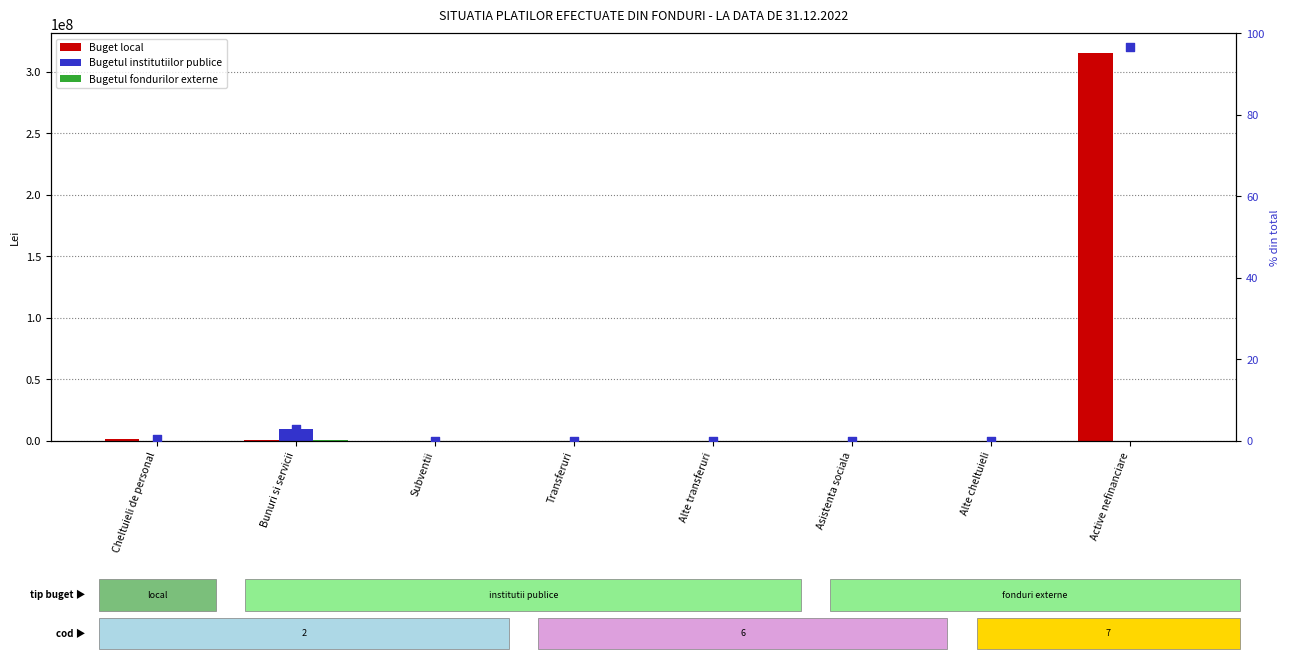

Is the value of Bugetul institutiilor publice at Bunuri si servicii greater than the value of Bugetul fondurilor externe at Active nefinanciare?

Yes